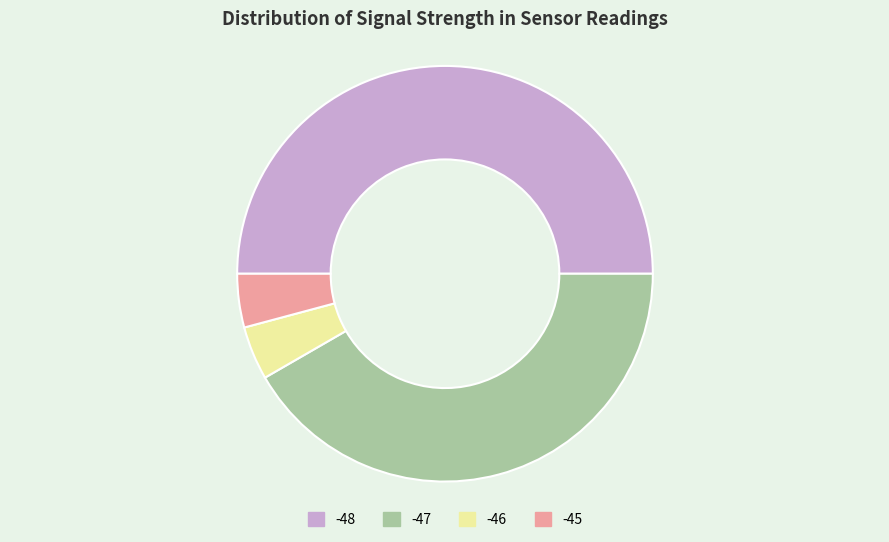

Which category has the biggest portion of the pie?

-48